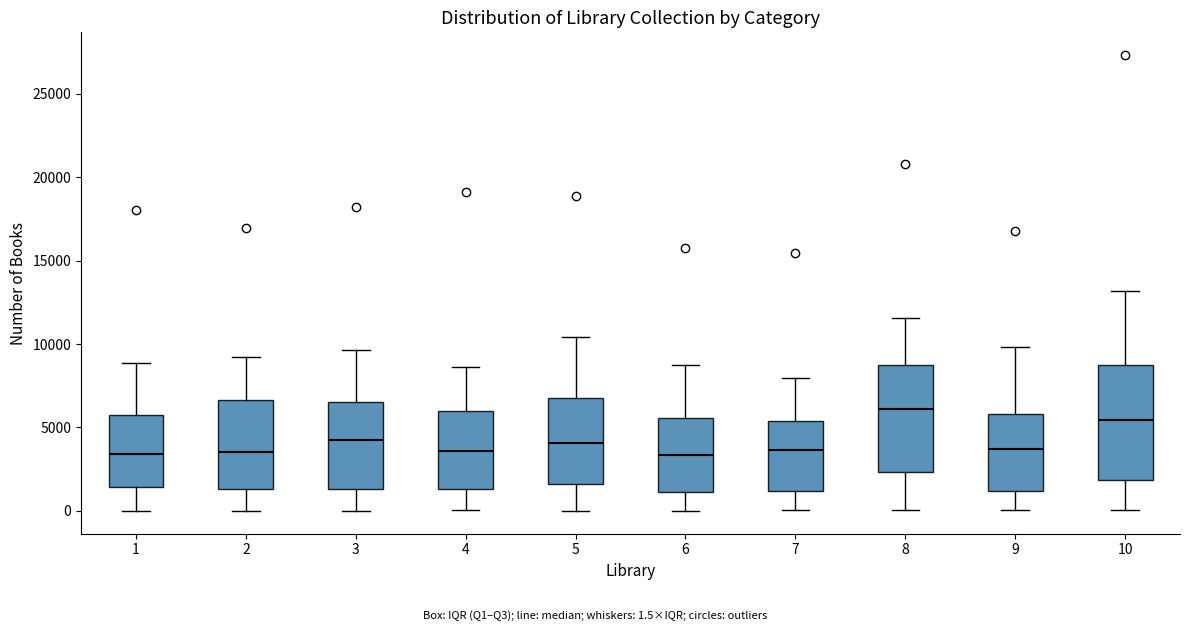

Where is the lower edge of the box at x = 5 on the y-axis? The values are not printed on the chart, so give them approximately, as read against the axis.

1500